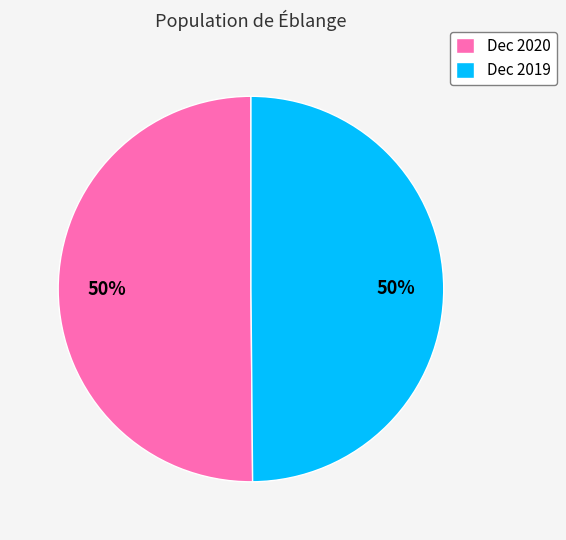

To the nearest percent, what percentage of the pie is Dec 2020?

50%